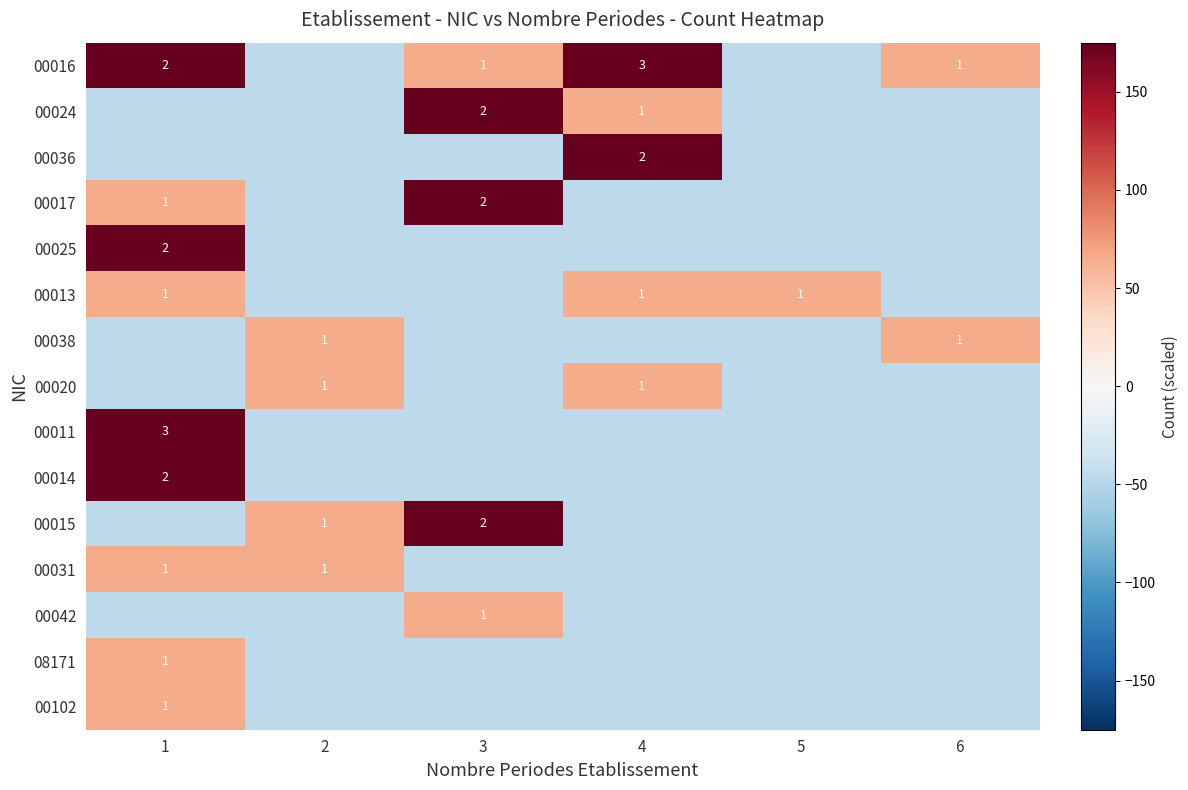

Is the value of 00016 at 5 greater than the value of 00036 at 5?

No